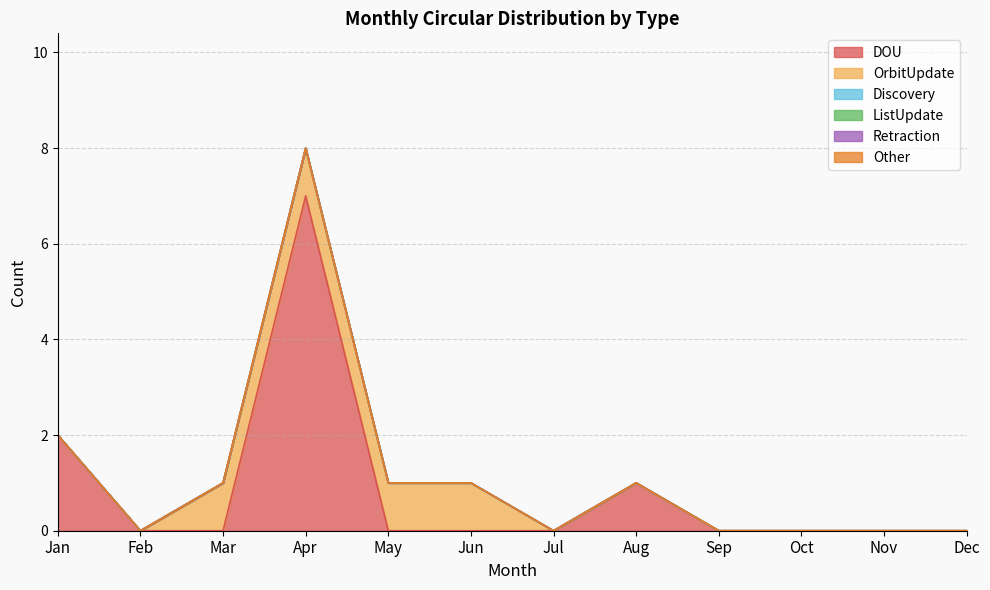

Rank the series at Sep from highest to lowest value.

DOU, OrbitUpdate, Discovery, ListUpdate, Retraction, Other